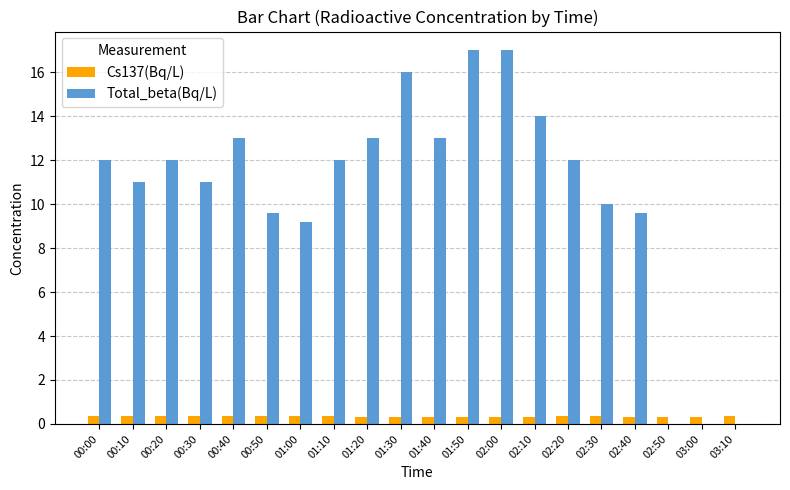

The value of Total_beta(Bq/L) at 02:30 is 10.0. True or false?

True